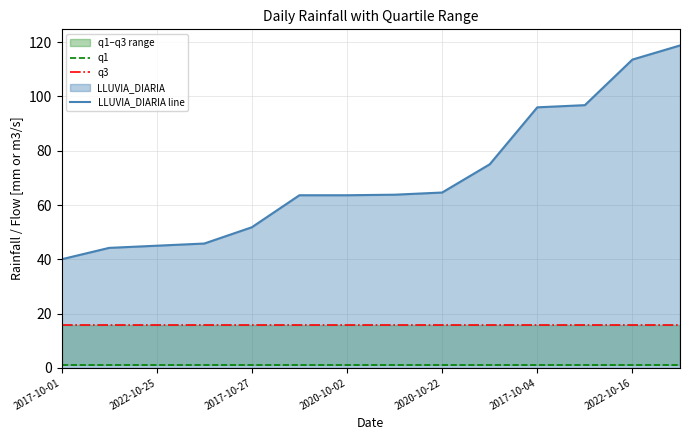

The value of LLUVIA_DIARIA line at 2017-10-04 is 146.0. True or false?

False